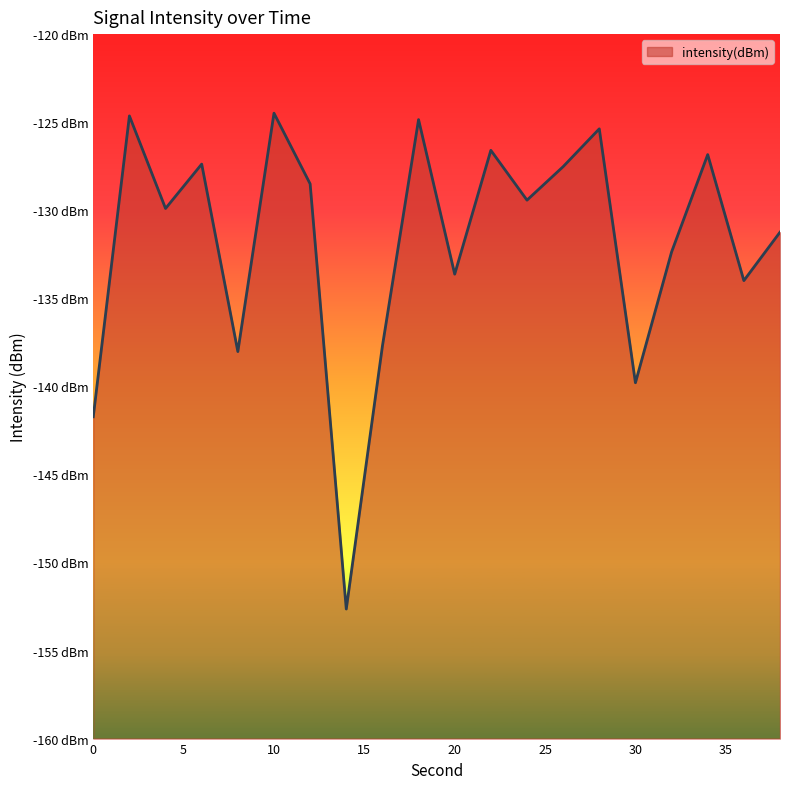

What is the value of the 15th point from the left?

-125.4